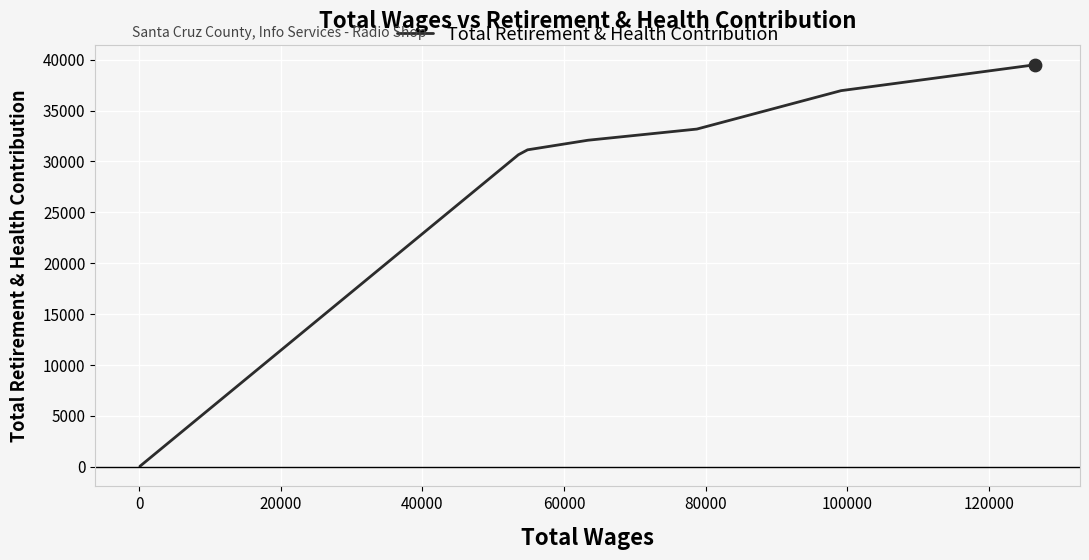

What is the sum of all values?

203570